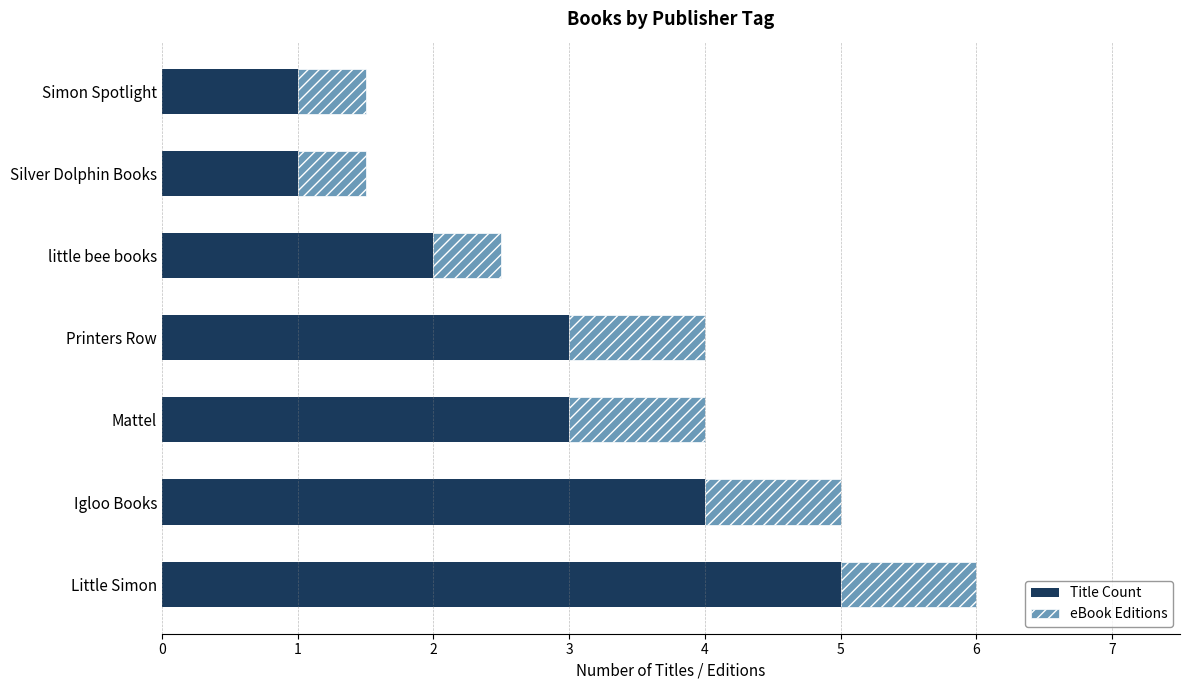

What is the sum of all Title Count values?

19.0